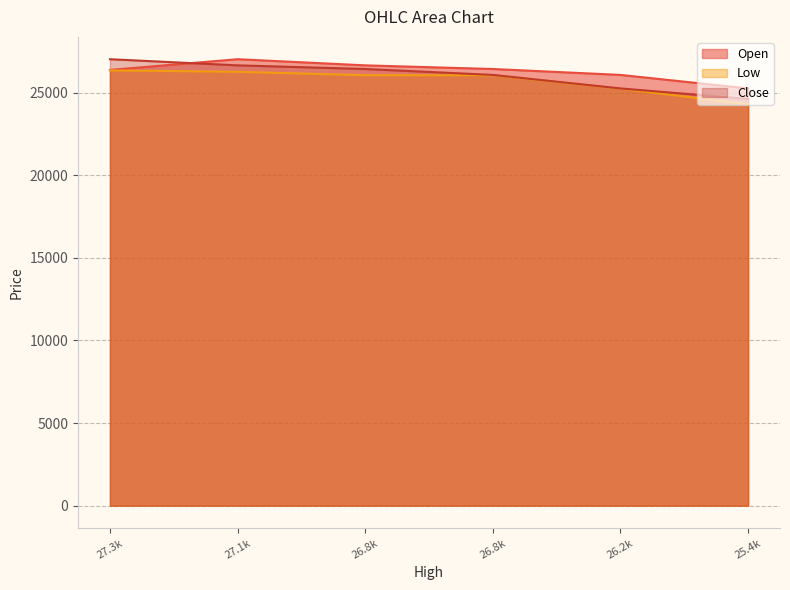

Where is Close nearest to the value 25817?

26.8k